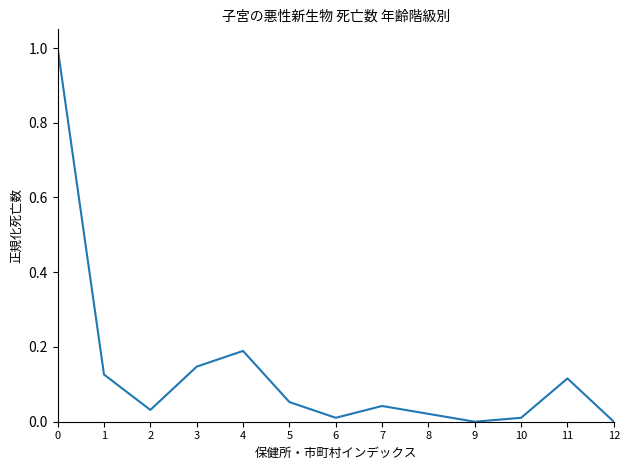

The value at 9 is 0.0. True or false?

True